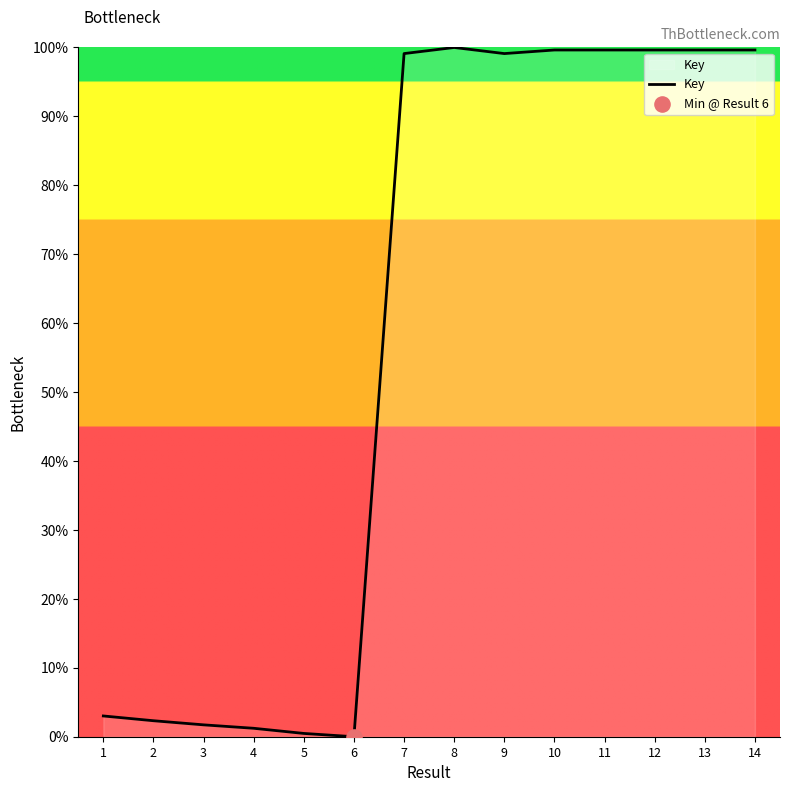

Approximately how many times larger is the value at 12 compared to 10?

1.0